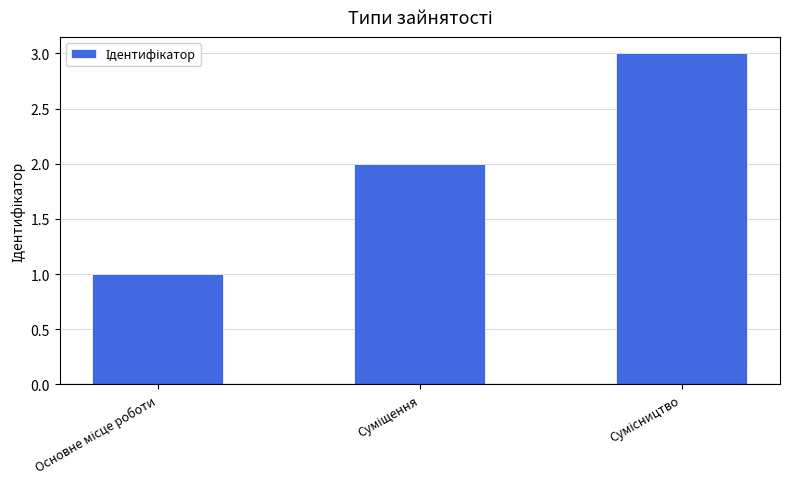

What is the greatest value displayed?

3